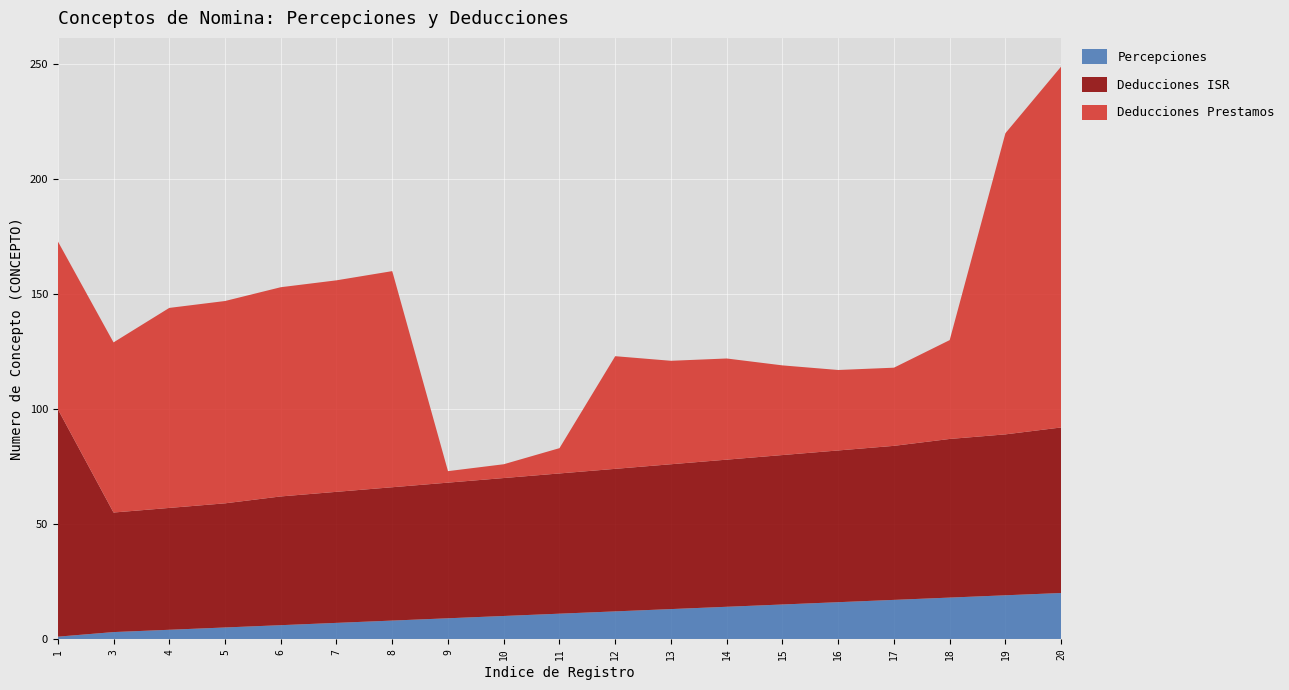

Reading left to right, extract all data points from this chart.

Percepciones: 1	3	4	5	6	7	8	9	10	11	12	13	14	15	16	17	18	19	20
Deducciones ISR: 99	52	53	54	56	57	58	59	60	61	62	63	64	65	66	67	69	70	72
Deducciones Prestamos: 73	74	87	88	91	92	94	5	6	11	49	45	44	39	35	34	43	131	157